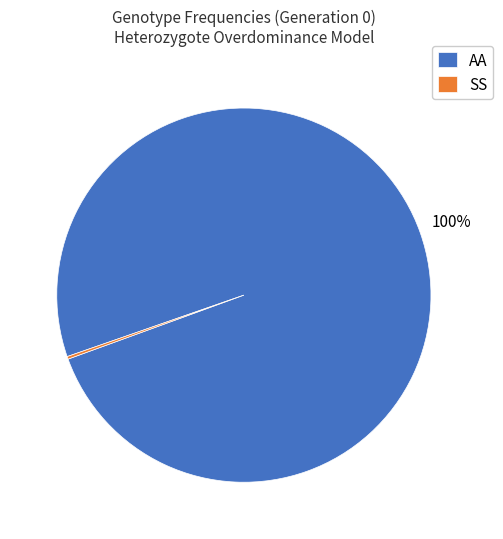

To the nearest percent, what is the difference between the largest and smallest slice percentages?

100%